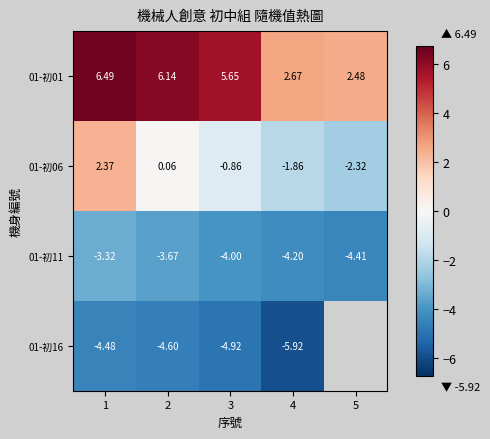

List the series in order of their peak value, highest first.

01-初01, 01-初06, 01-初11, 01-初16